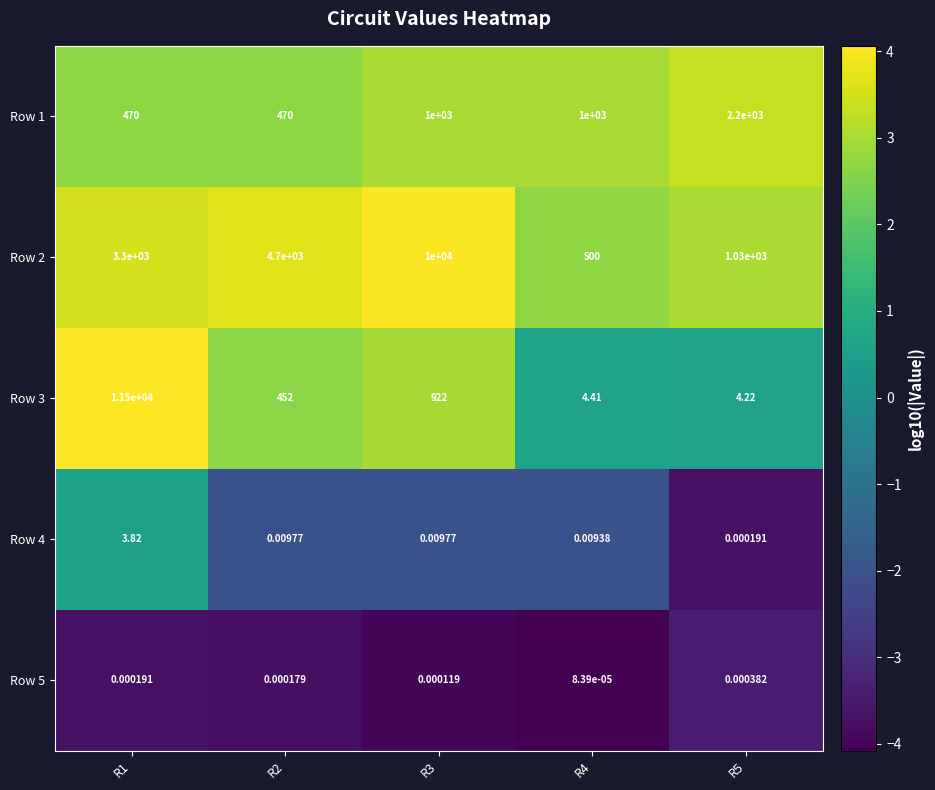

Which label corresponds to the smallest value in the chart?

R4